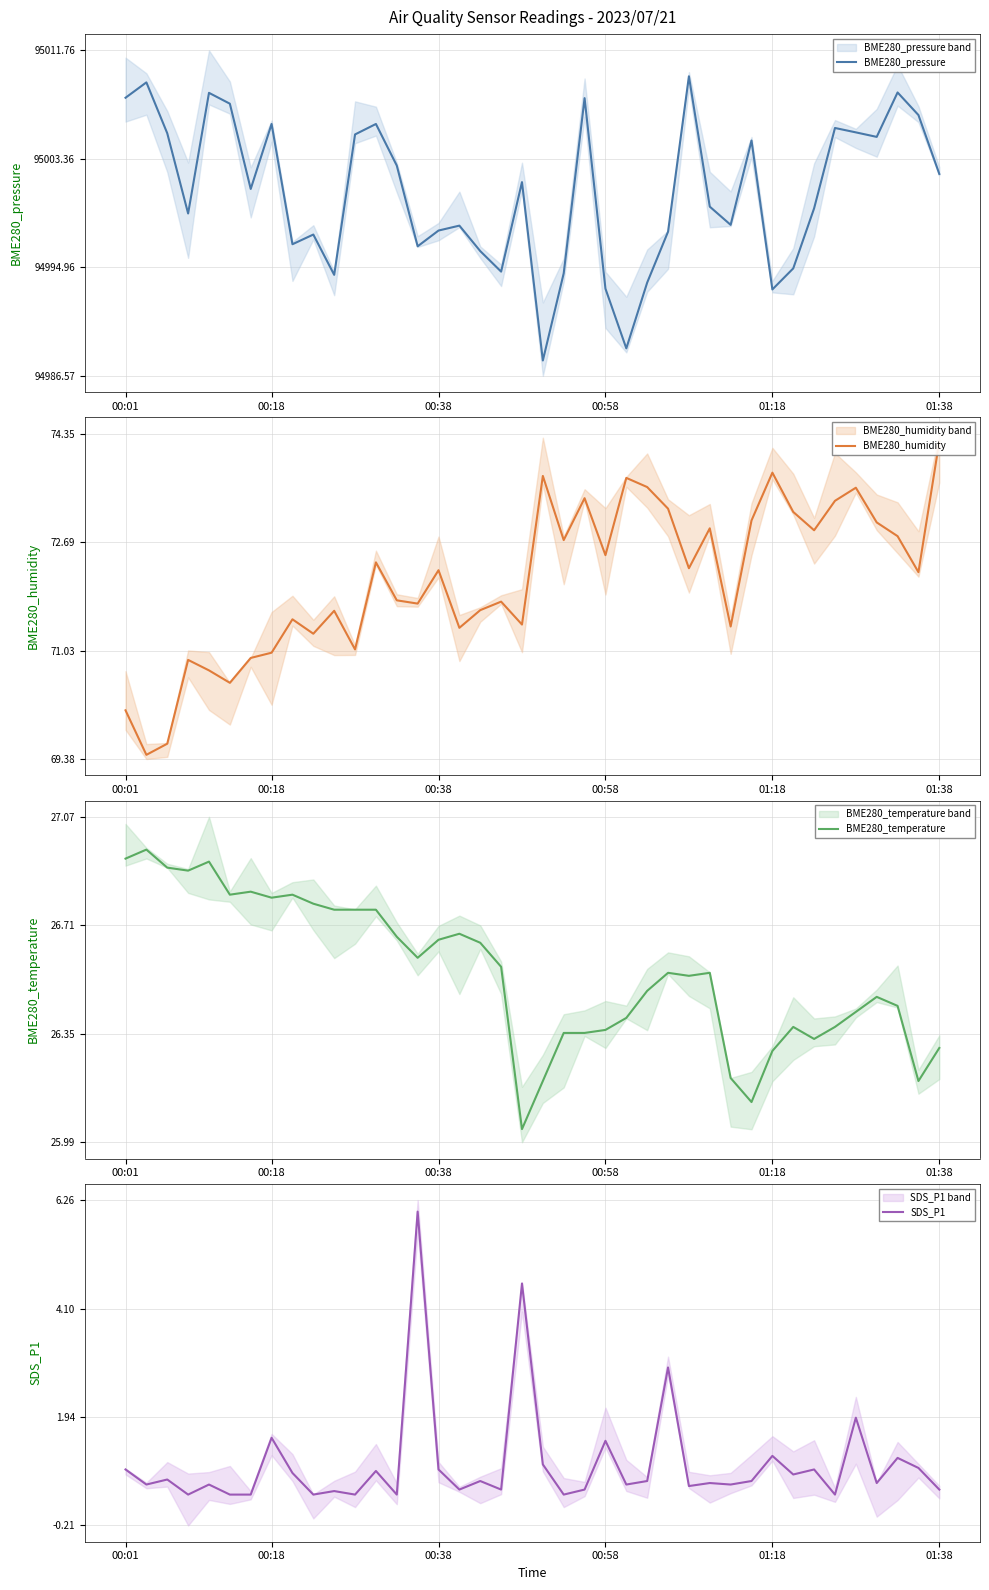

Reading left to right, transcribe all the data shown in this chart.

BME280_pressure: 95008.1	95009.3	95005.3	94999.1	95008.5	95007.6	95001.0	95006.1	94996.8	94997.5	94994.4	95005.2	95006.1	95002.8	94996.6	94997.8	94998.2	94996.2	94994.6	95001.6	94987.8	94994.5	95008.1	94993.3	94988.7	94993.8	94997.7	95009.8	94999.7	94998.2	95004.8	94993.2	94994.9	94999.5	95005.8	95005.4	95005.1	95008.5	95006.8	95002.2
BME280_humidity: 70.1	69.4	69.6	70.9	70.7	70.5	70.9	71.0	71.5	71.3	71.6	71.0	72.4	71.8	71.8	72.3	71.4	71.7	71.8	71.4	73.7	72.7	73.4	72.5	73.7	73.5	73.2	72.3	72.9	71.4	73.0	73.8	73.2	72.9	73.3	73.5	73.0	72.8	72.2	74.2
BME280_temperature: 26.9	27.0	26.9	26.9	26.9	26.8	26.8	26.8	26.8	26.8	26.8	26.8	26.8	26.7	26.6	26.7	26.7	26.6	26.6	26.0	26.2	26.4	26.4	26.4	26.4	26.5	26.6	26.5	26.6	26.2	26.1	26.3	26.4	26.3	26.4	26.4	26.5	26.4	26.2	26.3
SDS_P1: 0.9	0.6	0.7	0.4	0.6	0.4	0.4	1.5	0.8	0.4	0.5	0.4	0.9	0.4	6.0	0.9	0.5	0.7	0.5	4.6	1.0	0.4	0.5	1.5	0.6	0.7	2.9	0.6	0.6	0.6	0.7	1.2	0.8	0.9	0.4	1.9	0.6	1.1	0.9	0.5